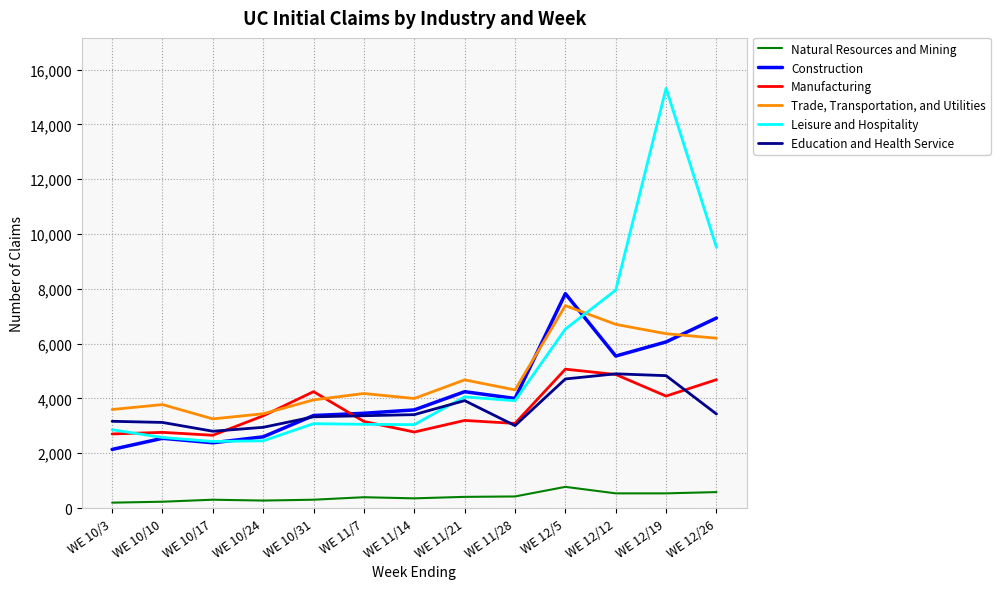

How many interior local peaks does the Leisure and Hospitality series have?

3